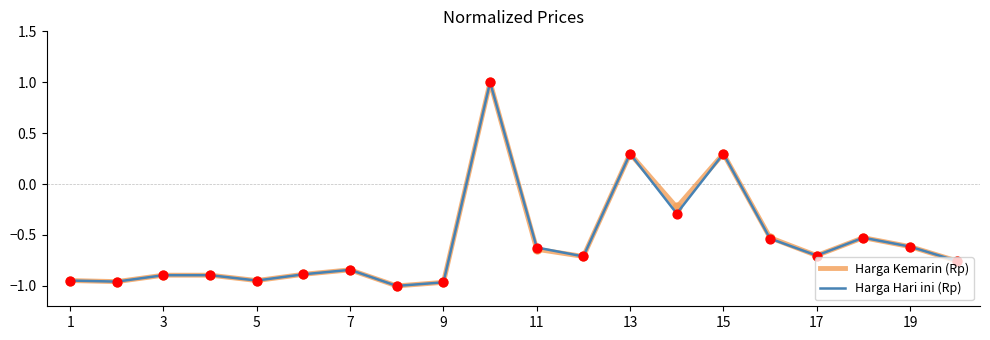

What is the maximum value for Harga Hari ini (Rp)?

1.0